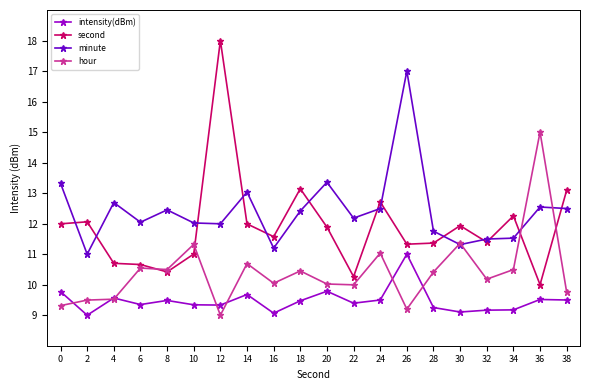

Is the value of second at 16 greater than the value of minute at 18?

No